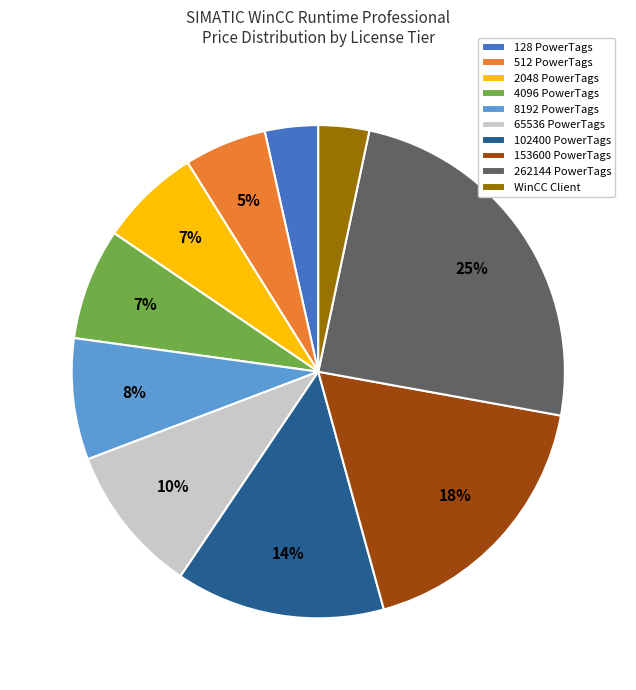

How many slices are in this pie chart?

10